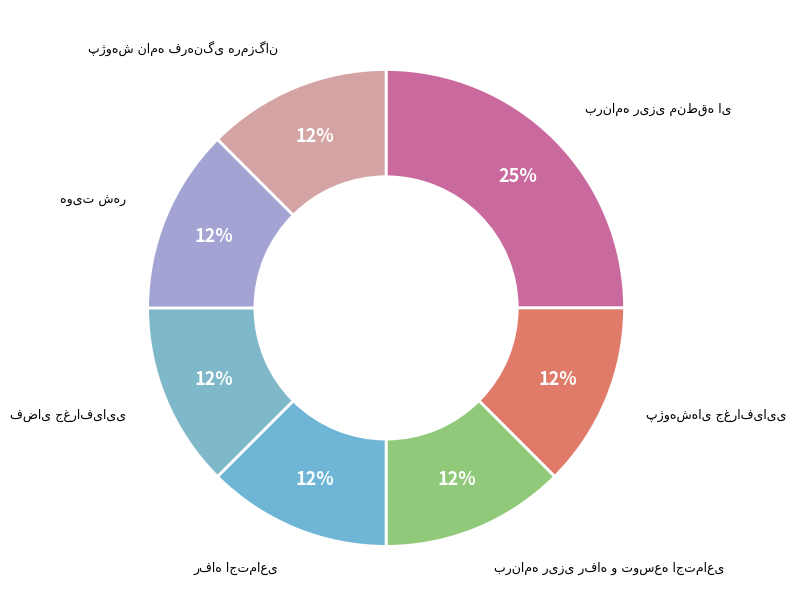

Is there a majority slice in this chart?

No